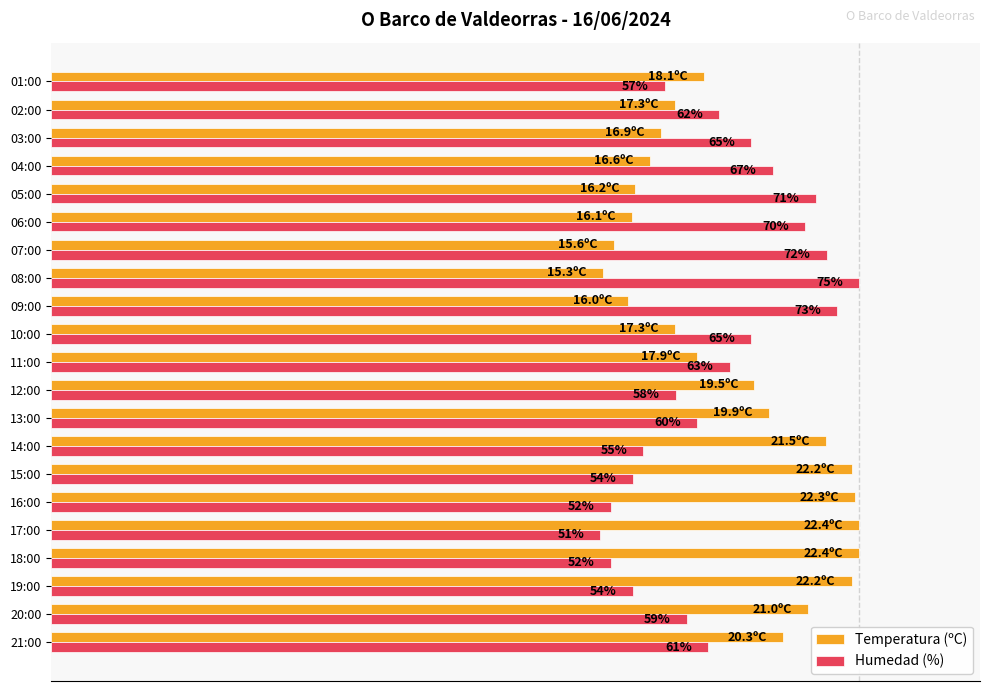

What are all the series names shown in the legend?

Temperatura (ºC), Humedad (%)